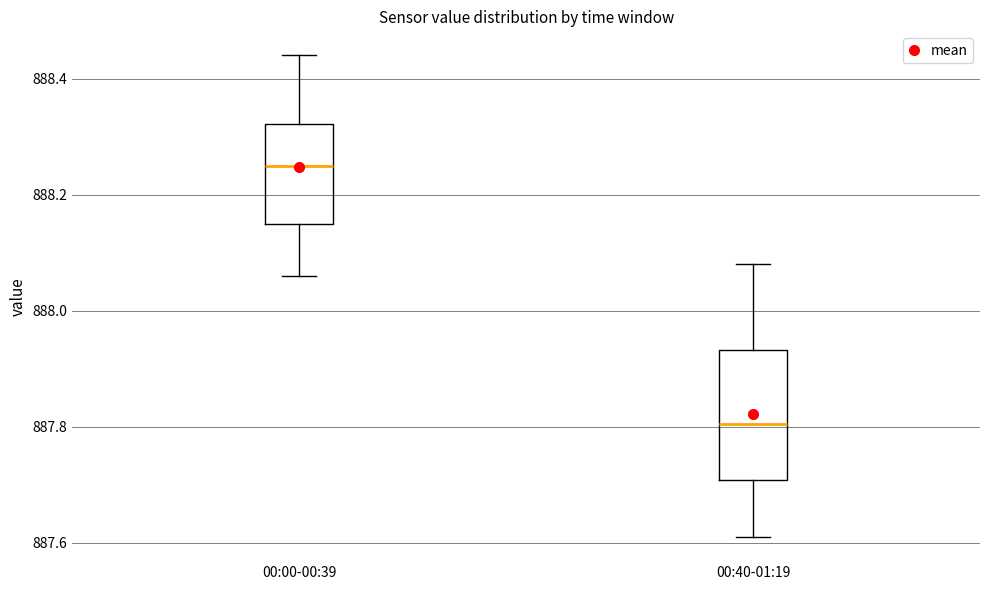

Which box is the tallest, from its lower edge to its upper edge?

00:40-01:19